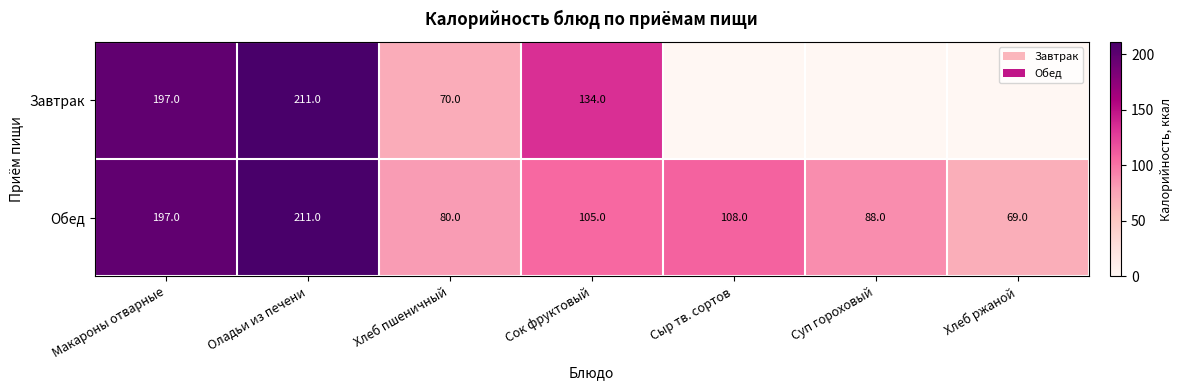

Is it true that Обед equals 26 at Хлеб пшеничный?

False